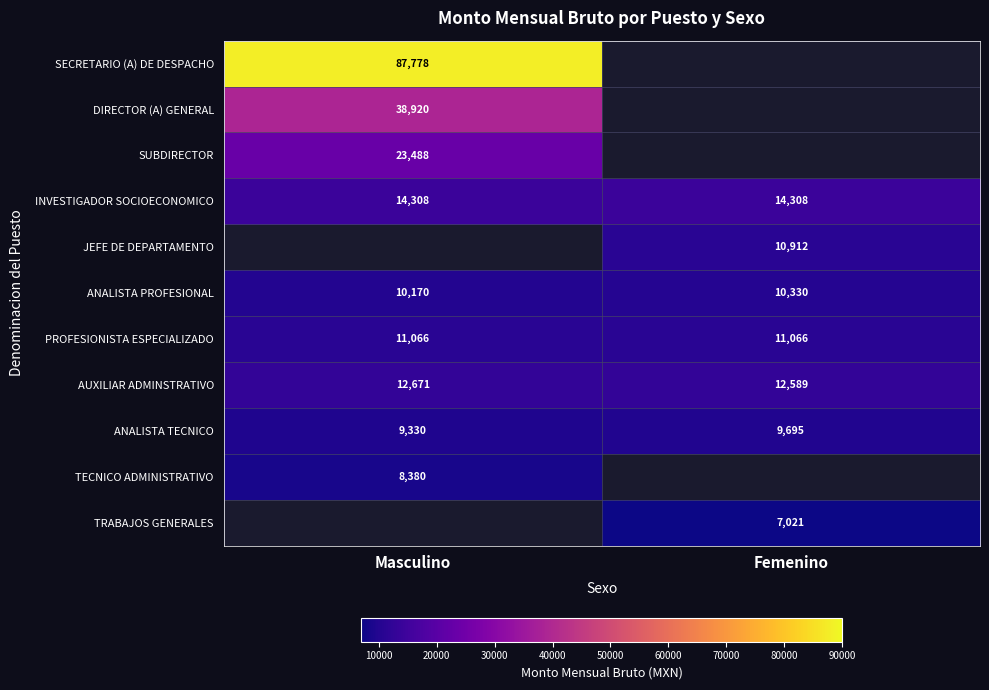

What is the sum of the INVESTIGADOR SOCIOECONOMICO values at Femenino and Masculino?

28616.0